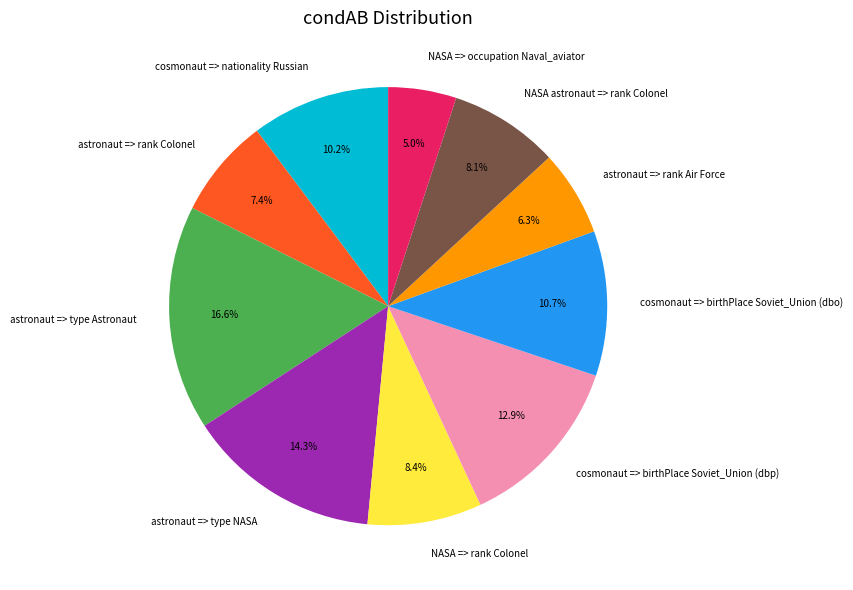

Is it true that NASA => occupation Naval_aviator is 12% of the pie?

False